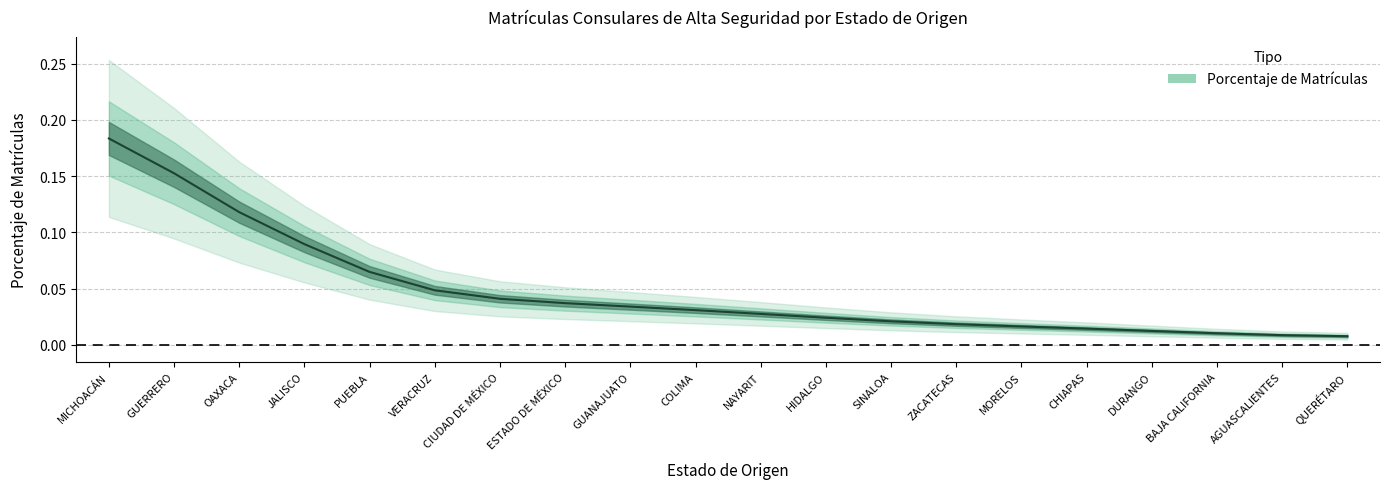

What is the label of the 2nd point from the left?

GUERRERO